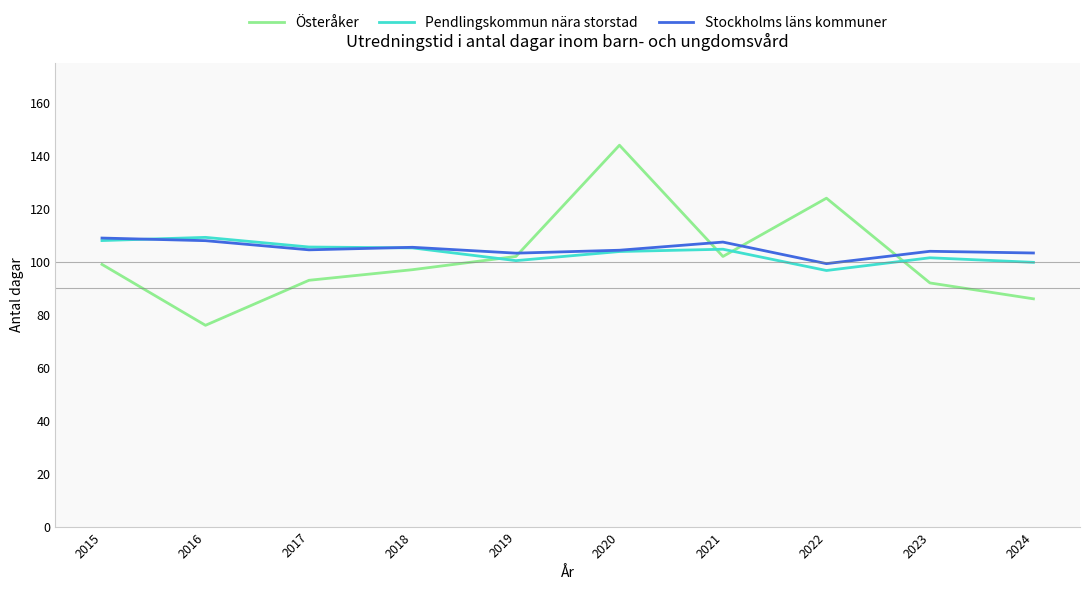

What is the difference between the highest and lowest values at 2015?

9.9